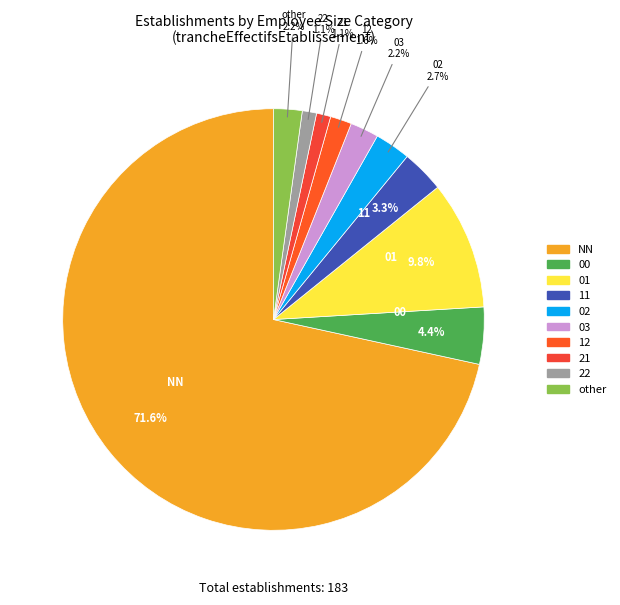

Which slice is the largest?

NN